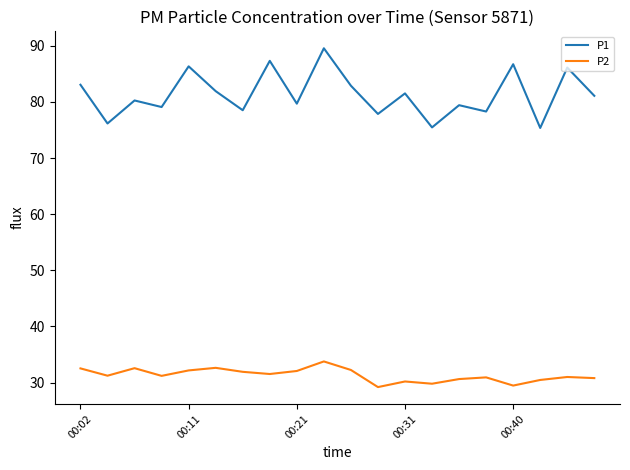

How many distinct data groups are displayed?

2